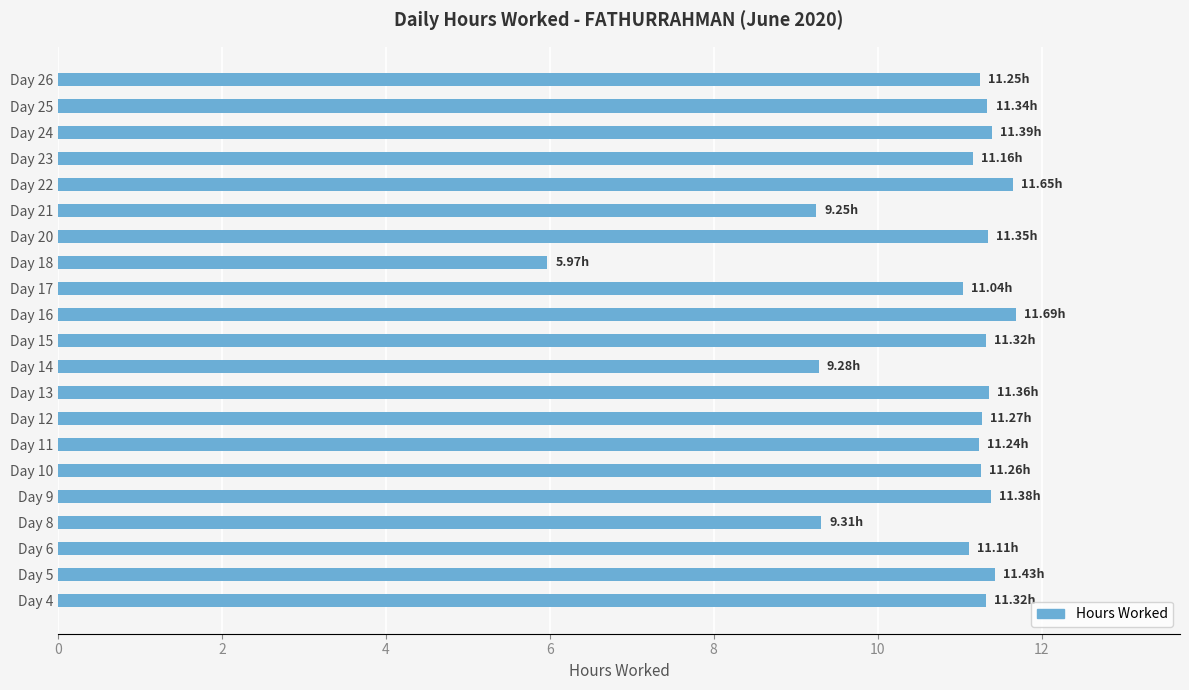

How many bars are there in total?

21